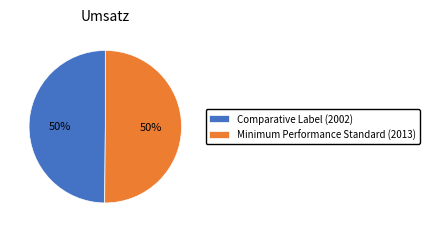

How many segments does this pie chart have?

2